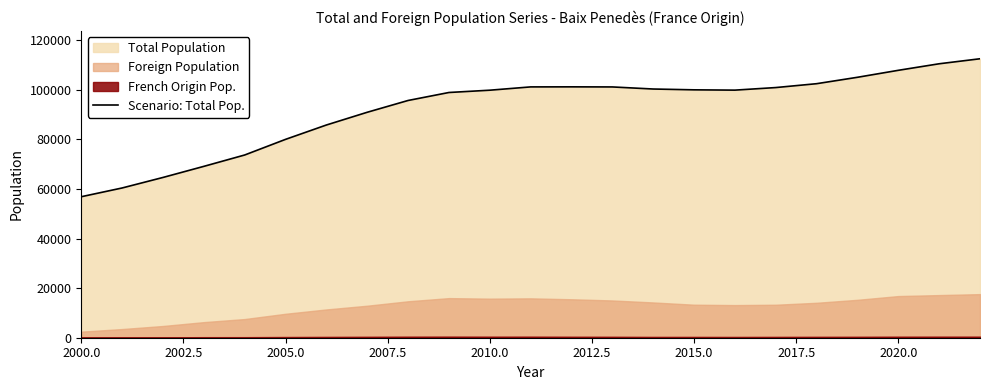

What is the sum of all values?

2117791